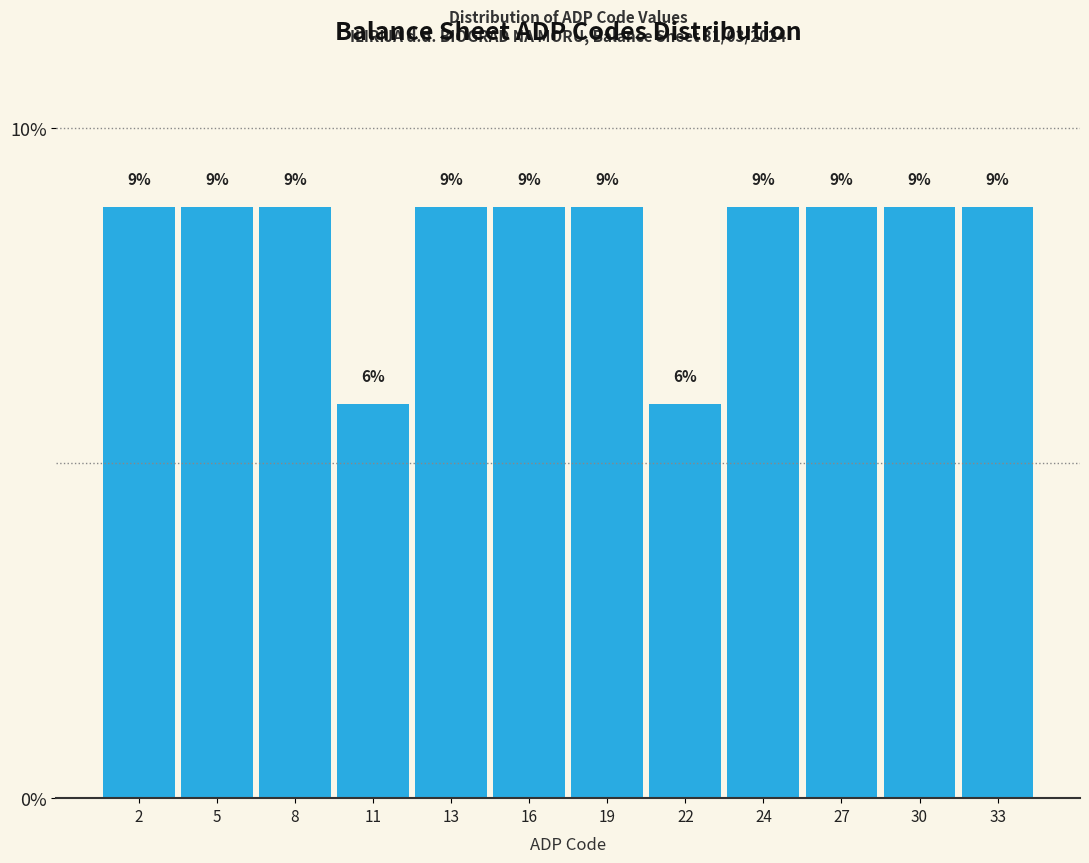

Does the chart contain any negative values?

No